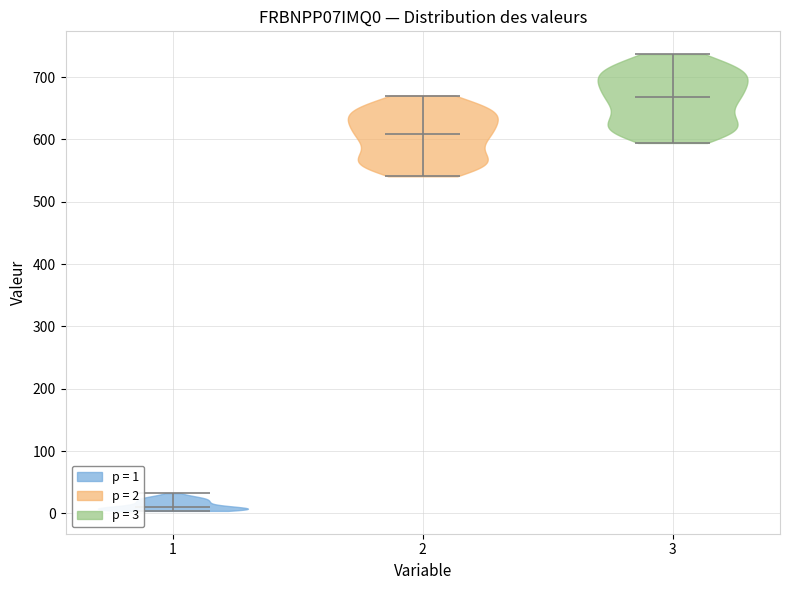

Reading left to right, read every violin against the y-axis: where its median line is, and the lowest and highest points it reaches. The values are not printed on the chart, so give them approximately, as read against the axis.

1: median line 10, lowest point 0, highest point 30
2: median line 610, lowest point 540, highest point 670
3: median line 670, lowest point 590, highest point 740